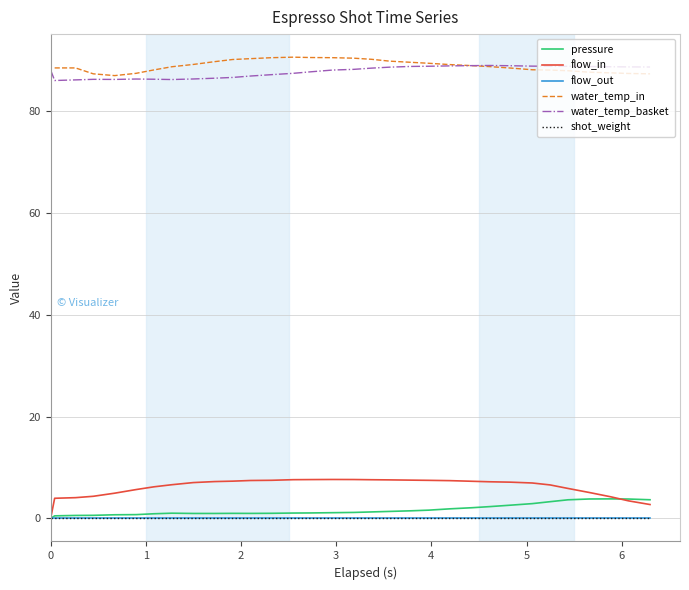

True or false: water_temp_basket has a value of 116.7 at 11.

False